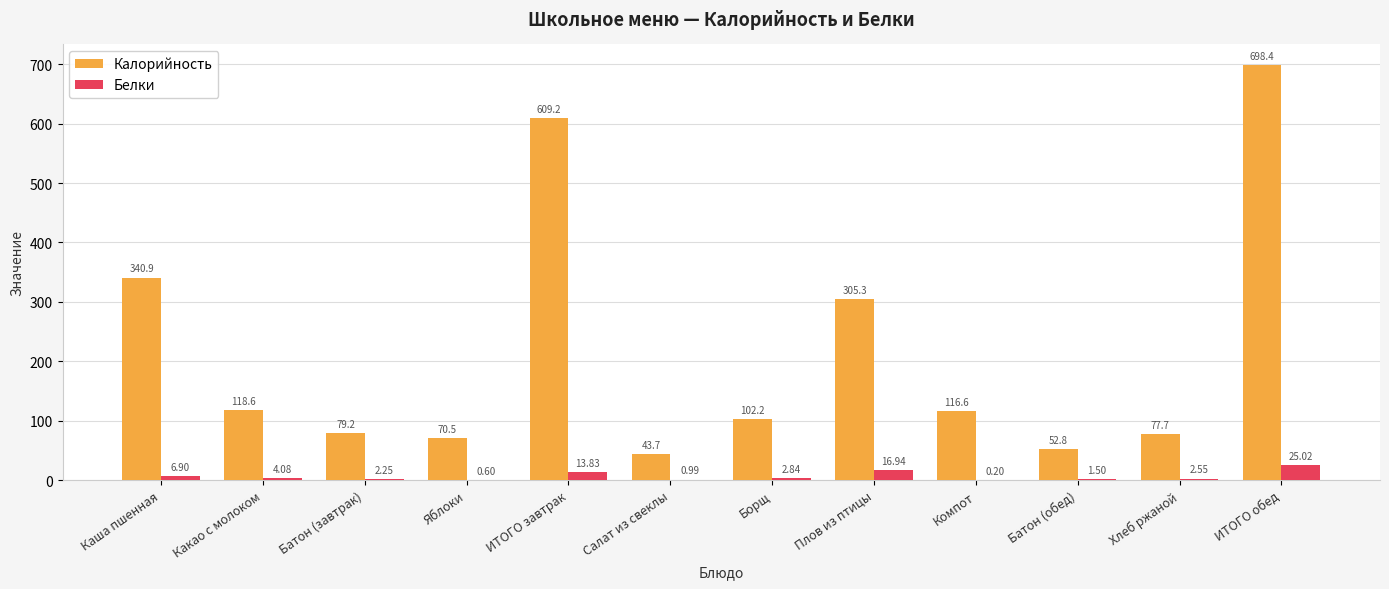

What is the maximum value shown in the chart?

698.4